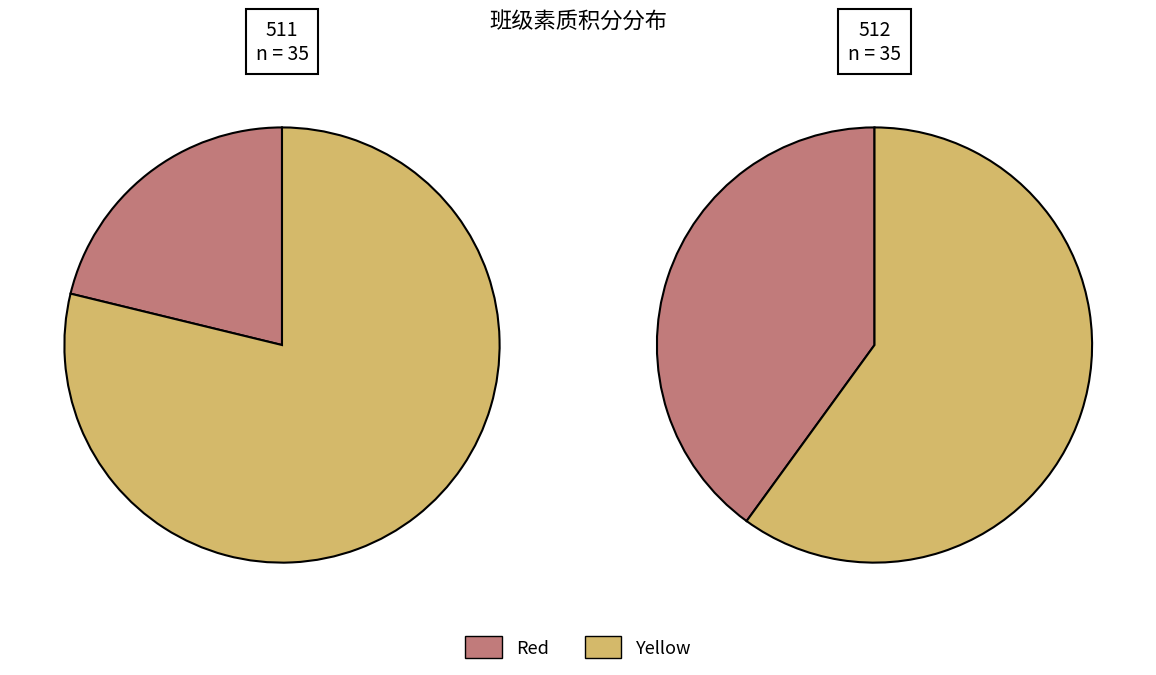

Is 513 the majority of the pie?

No